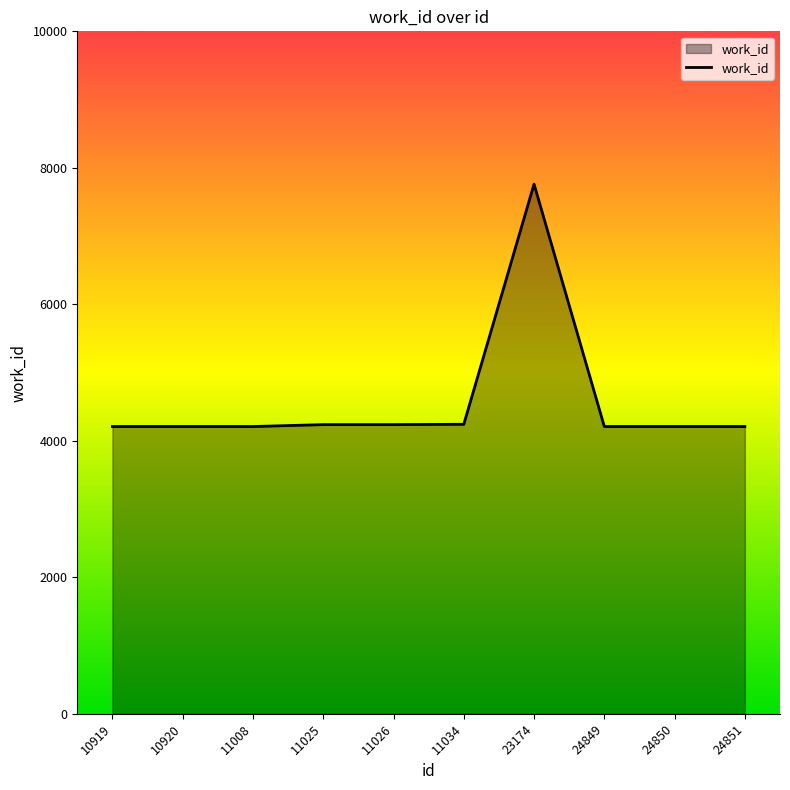

What is the ratio of the value at 11008 to the value at 10920?

1.0